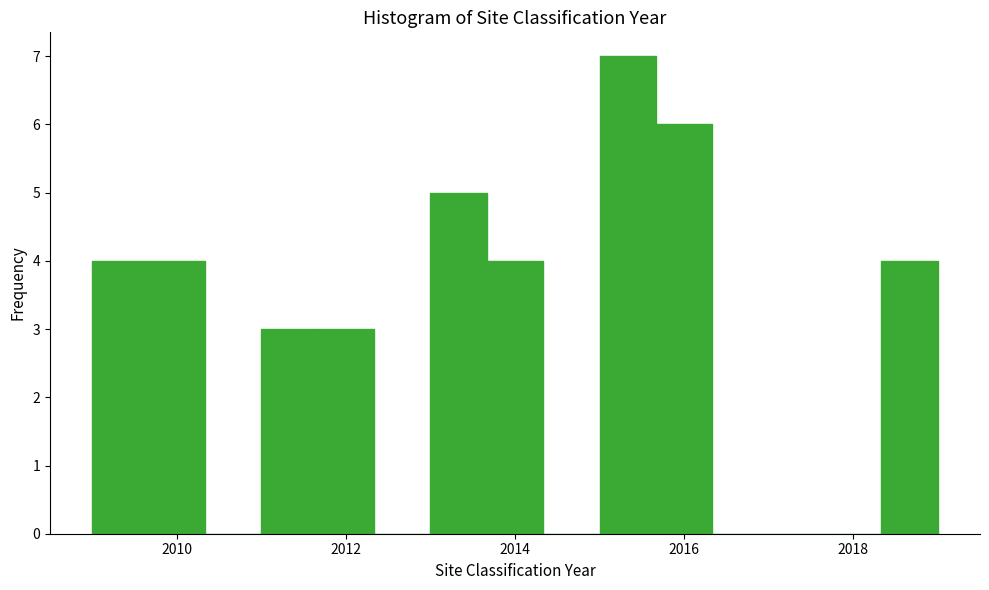

Read against the x-axis, roughly where is the centre of the tallest bar?

2015.4